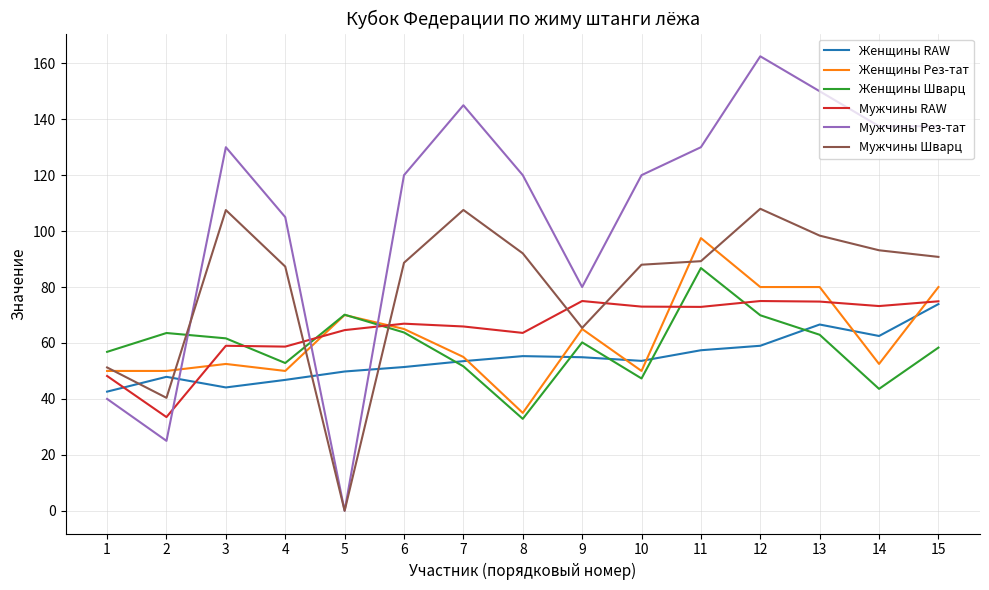

The Женщины RAW series shows 54.9 at 9. True or false?

True